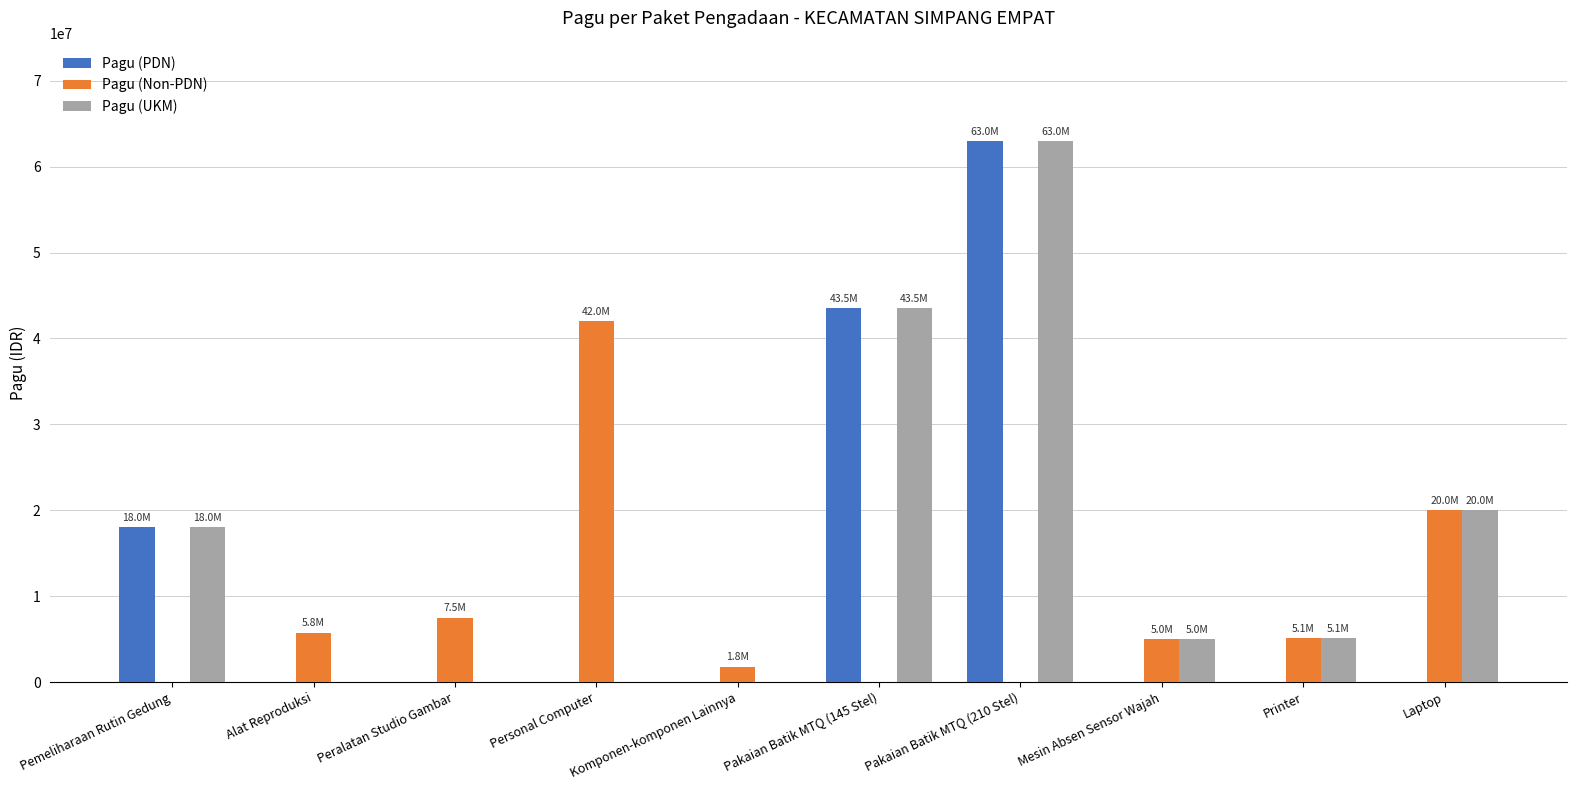

What is the greatest value displayed?

63000000